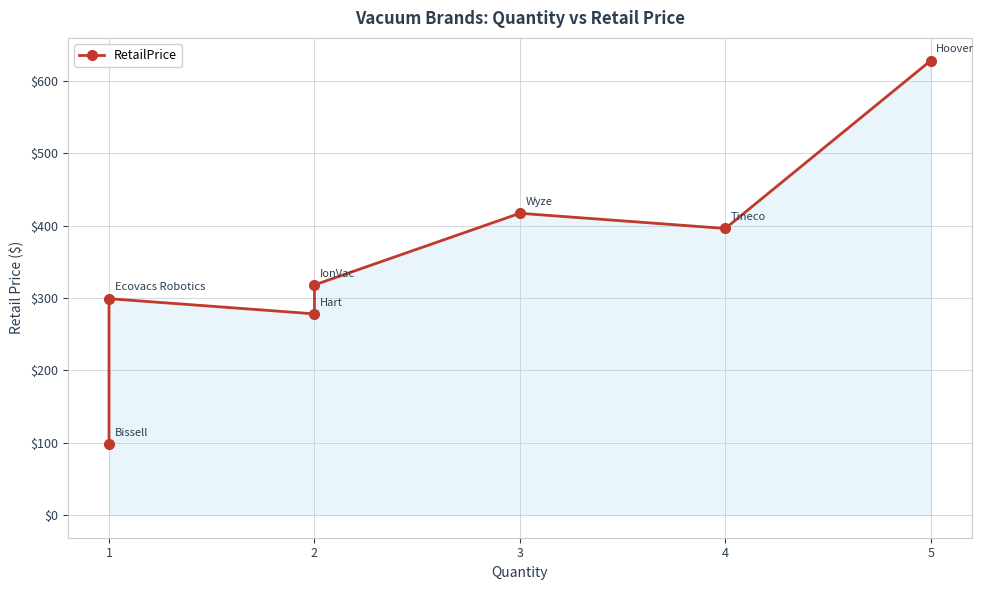

What is the maximum value shown in the chart?

628